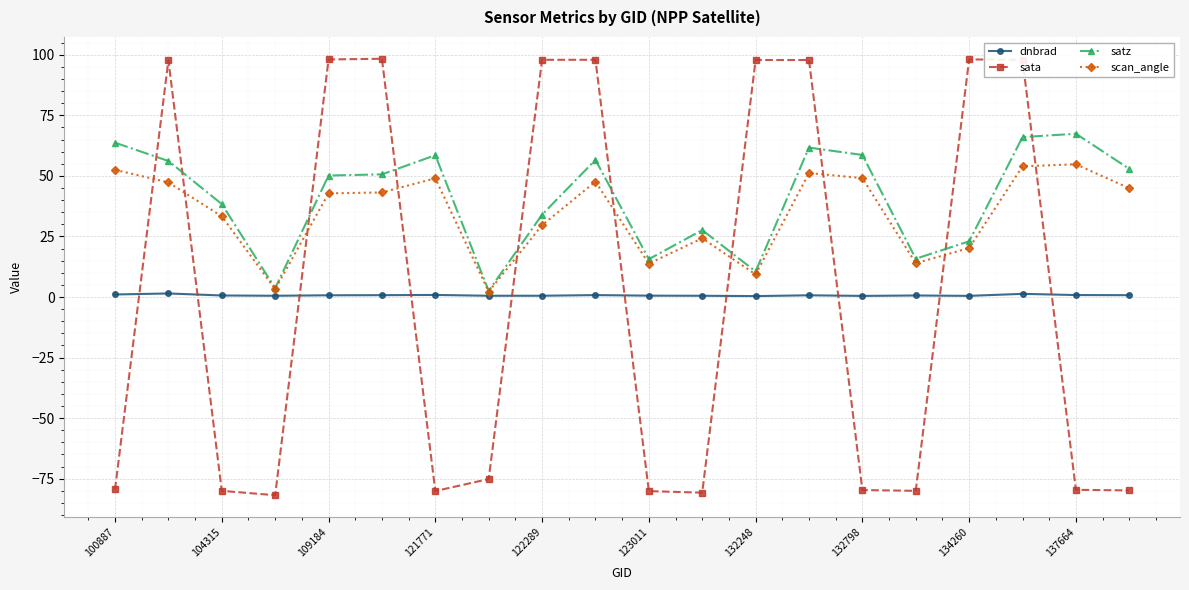

What is the maximum value for sata?

98.4